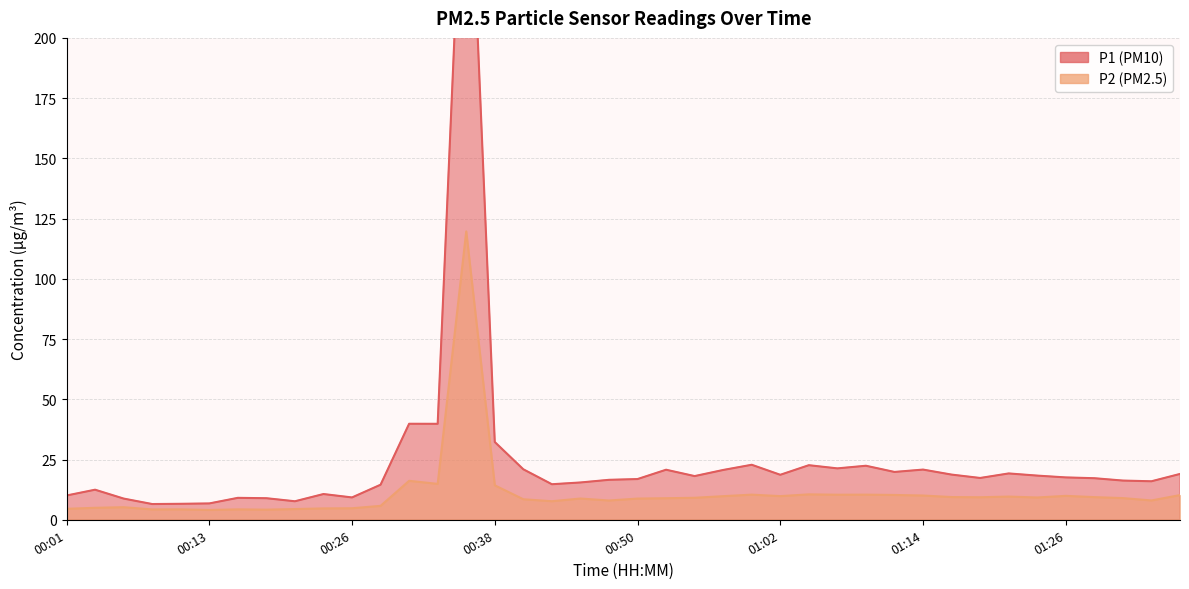

At which label does P1 first exceed 17?

00:30